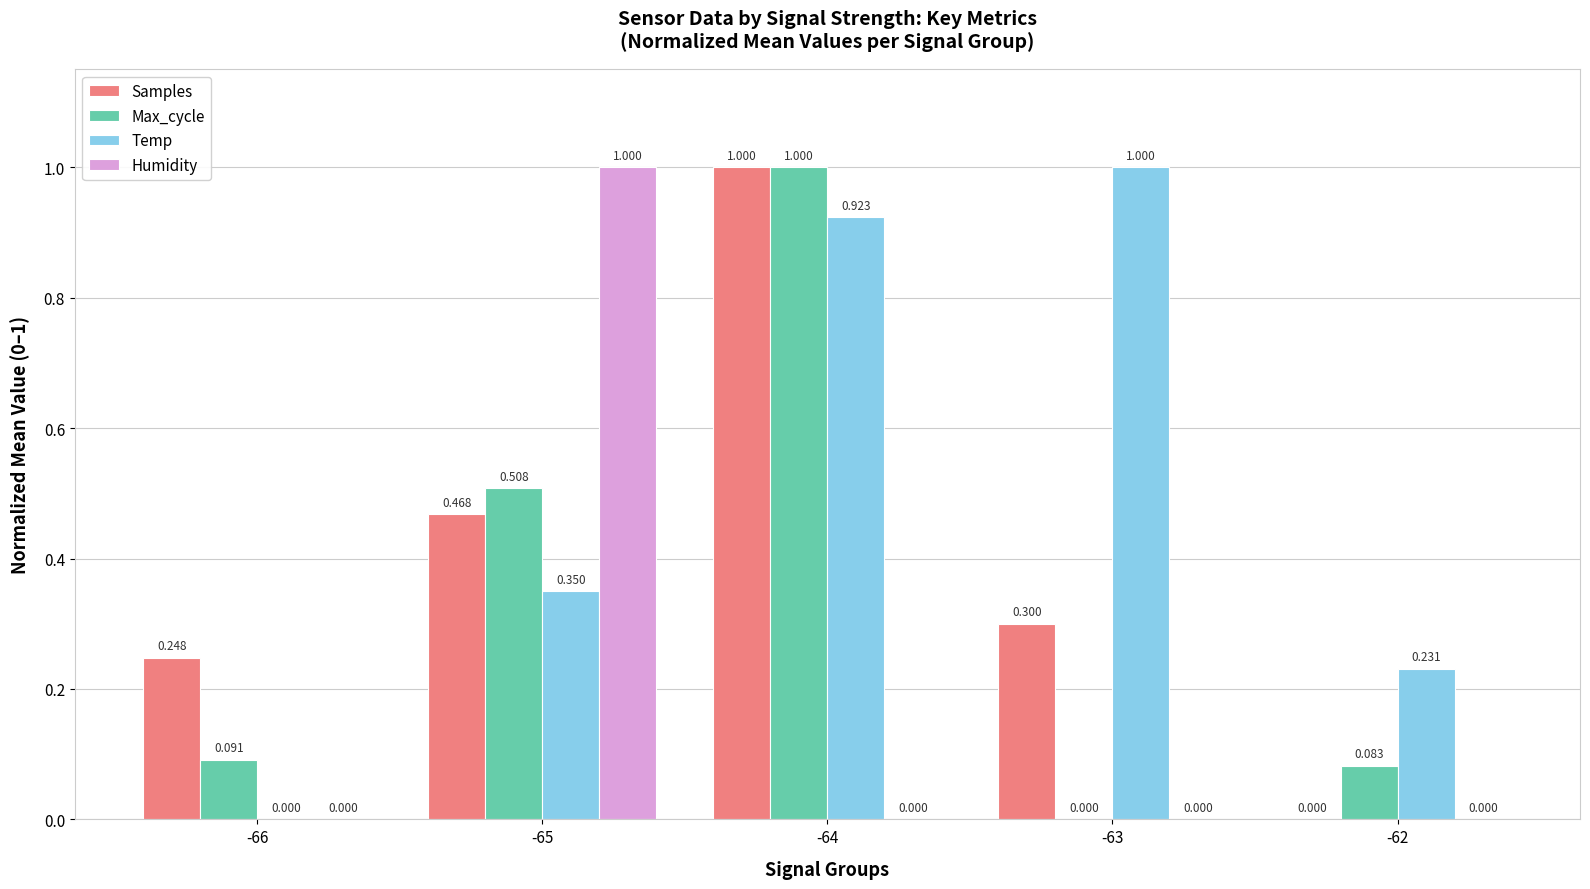

Is the value of Samples at -64 greater than the value of Temp at -66?

Yes